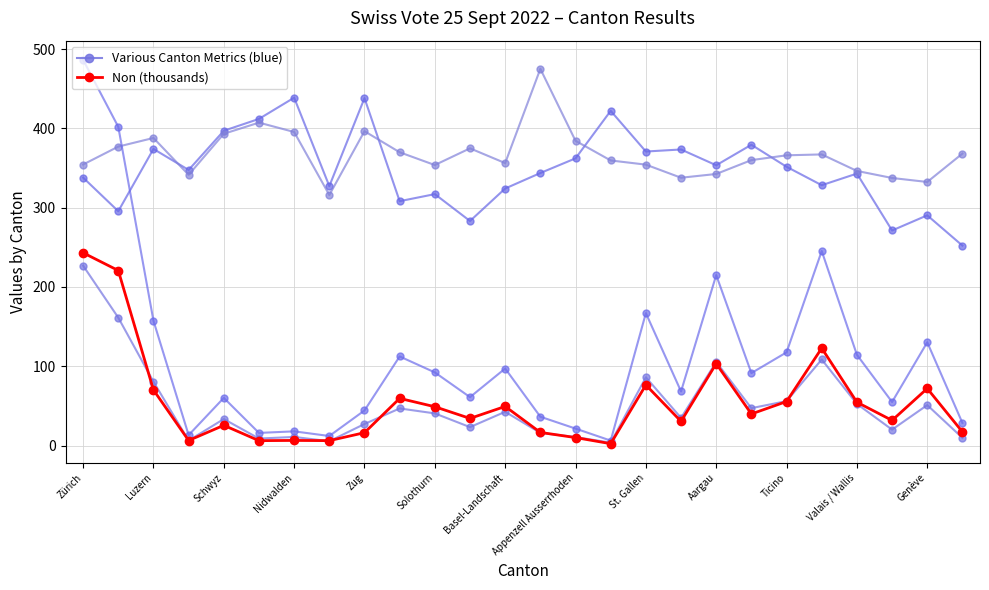

How many distinct data groups are displayed?

2